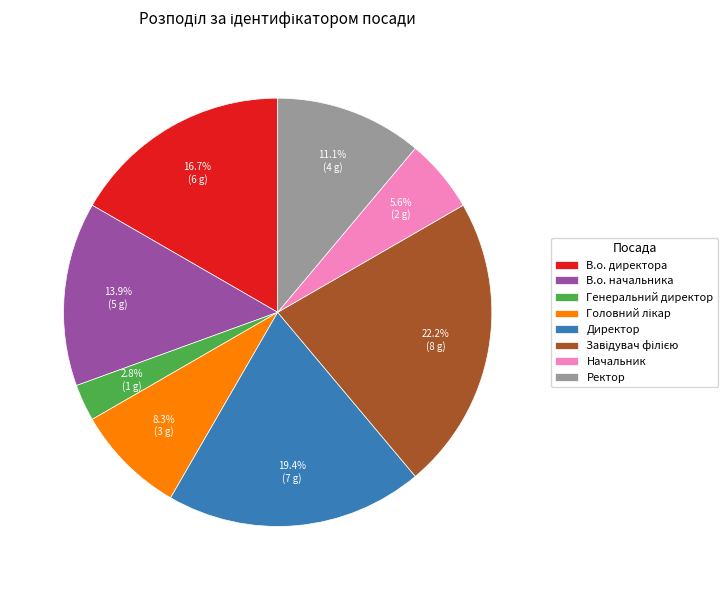

Do Директор and В.о. начальника together represent more than half of the pie?

No